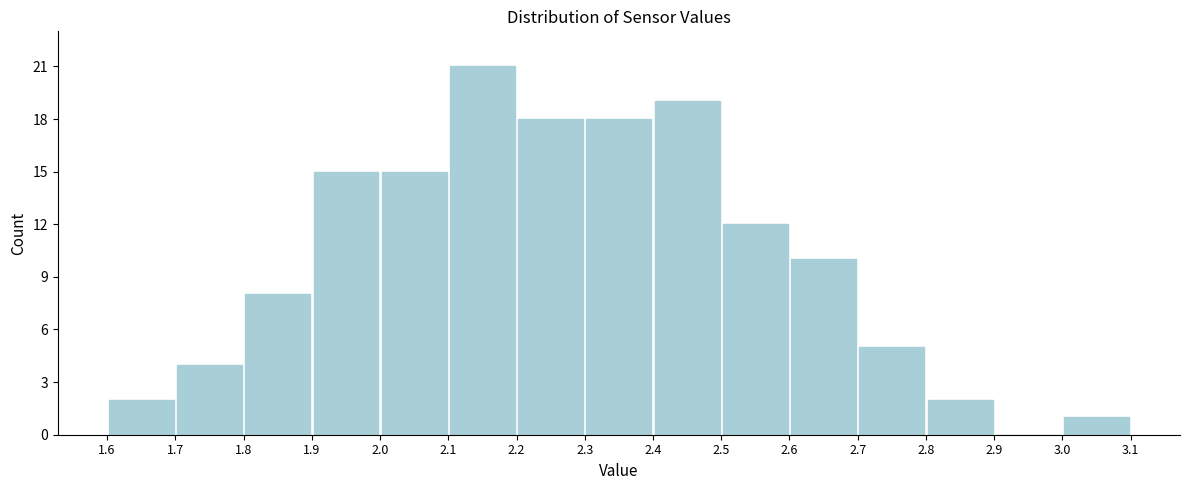

Reading left to right, list every bar in this chart as the range it spans on the x-axis followed by its height. The values are not printed on the chart, so give them approximately, as read against the axis.

1.6 to 1.7: 2
1.7 to 1.8: 4
1.8 to 1.9: 8
1.9 to 2.0: 15
2.0 to 2.1: 15
2.1 to 2.2: 21
2.2 to 2.3: 18
2.3 to 2.4: 18
2.4 to 2.5: 19
2.5 to 2.6: 12
2.6 to 2.7: 10
2.7 to 2.8: 5
2.8 to 2.9: 2
2.9 to 3.0: 0
3.0 to 3.1: 1